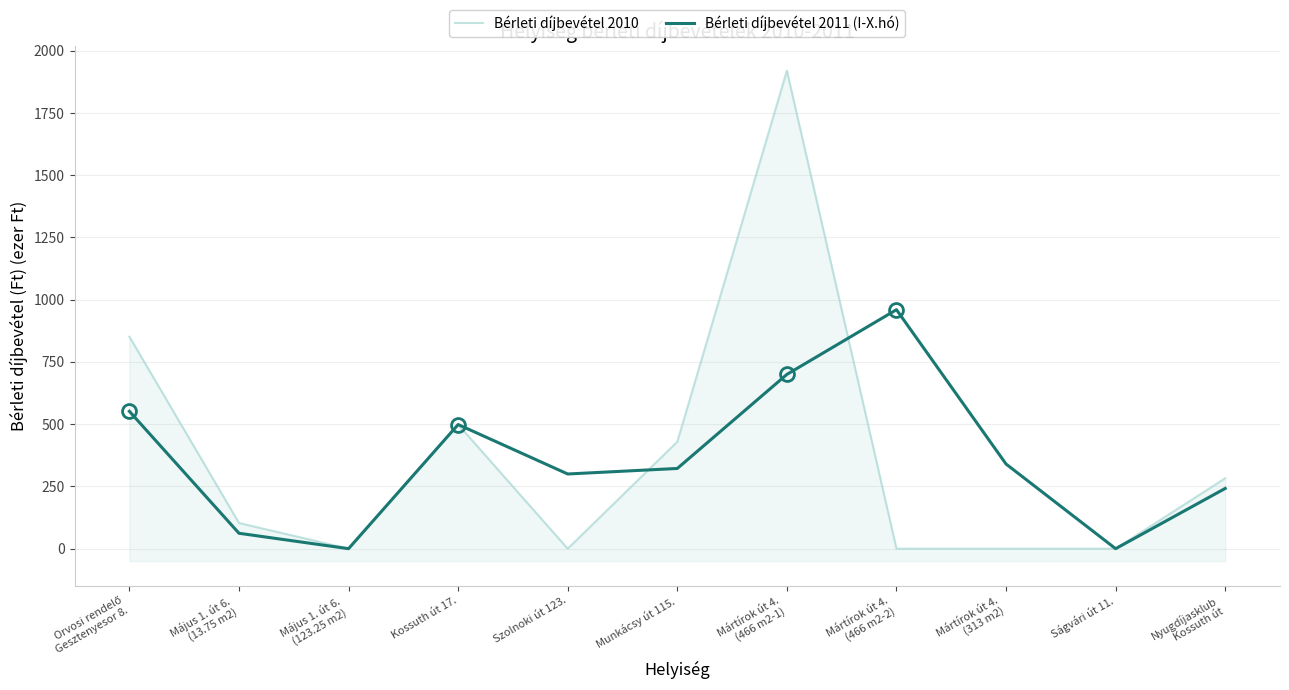

Rank the series by their maximum value, from lowest to highest.

Bérleti díjbevétel 2011 (I-X.hó), Bérleti díjbevétel 2010